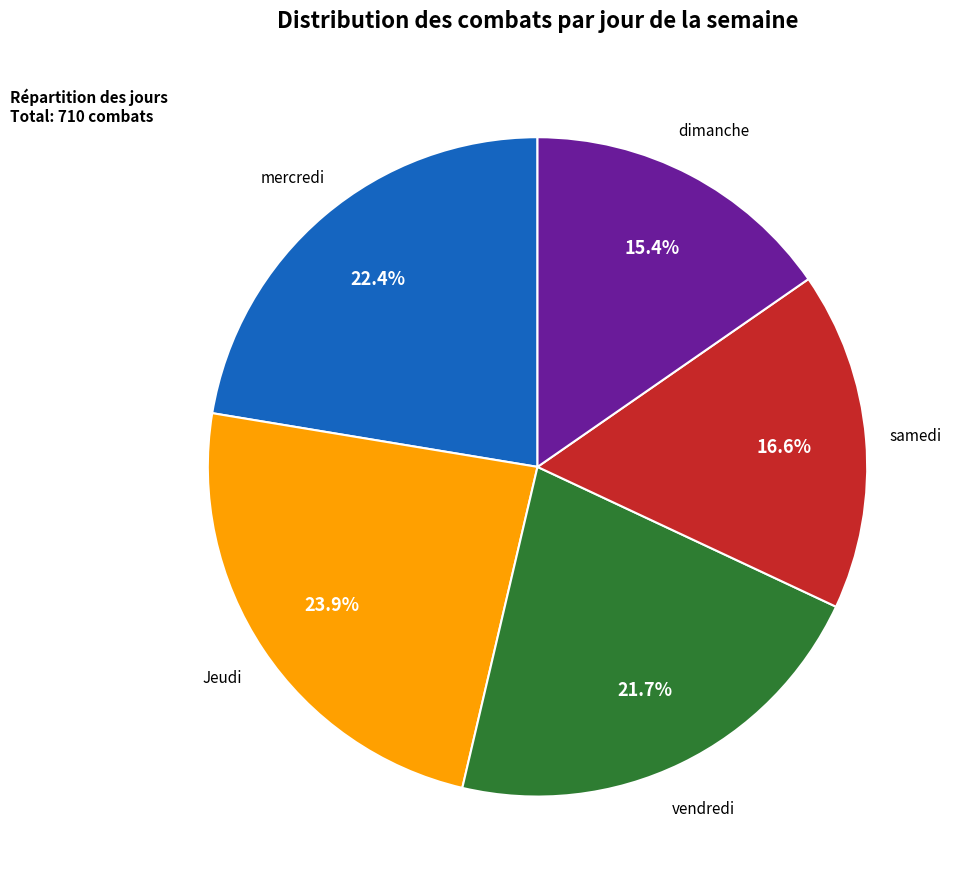

Rank the categories by value from highest to lowest.

Jeudi, mercredi, vendredi, samedi, dimanche